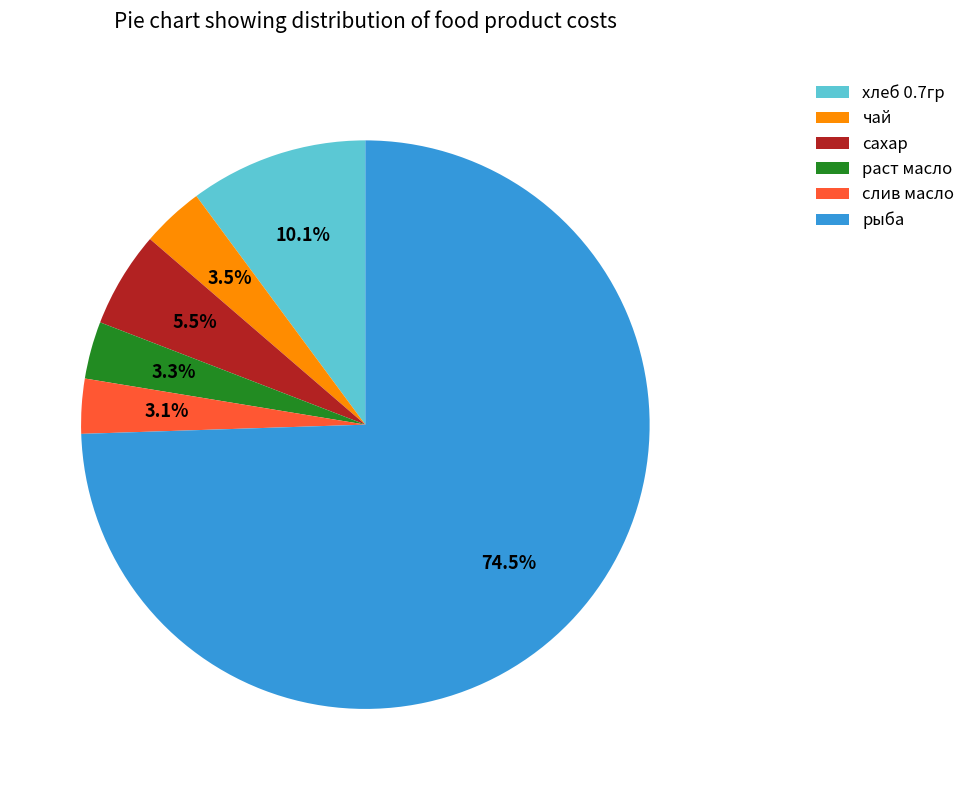

The сахар slice represents 12% of the pie. True or false?

False